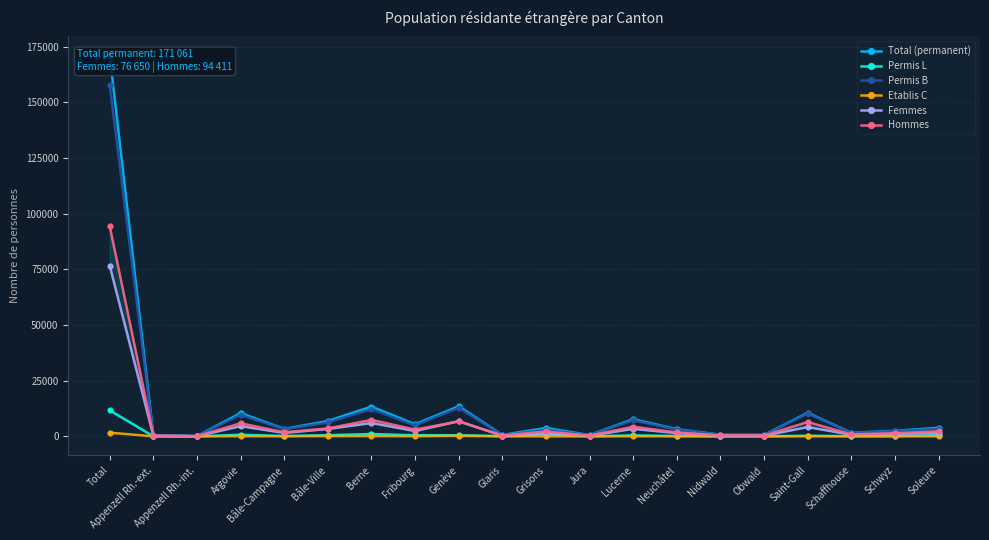

What is the label of the 17th point from the right?

Argovie